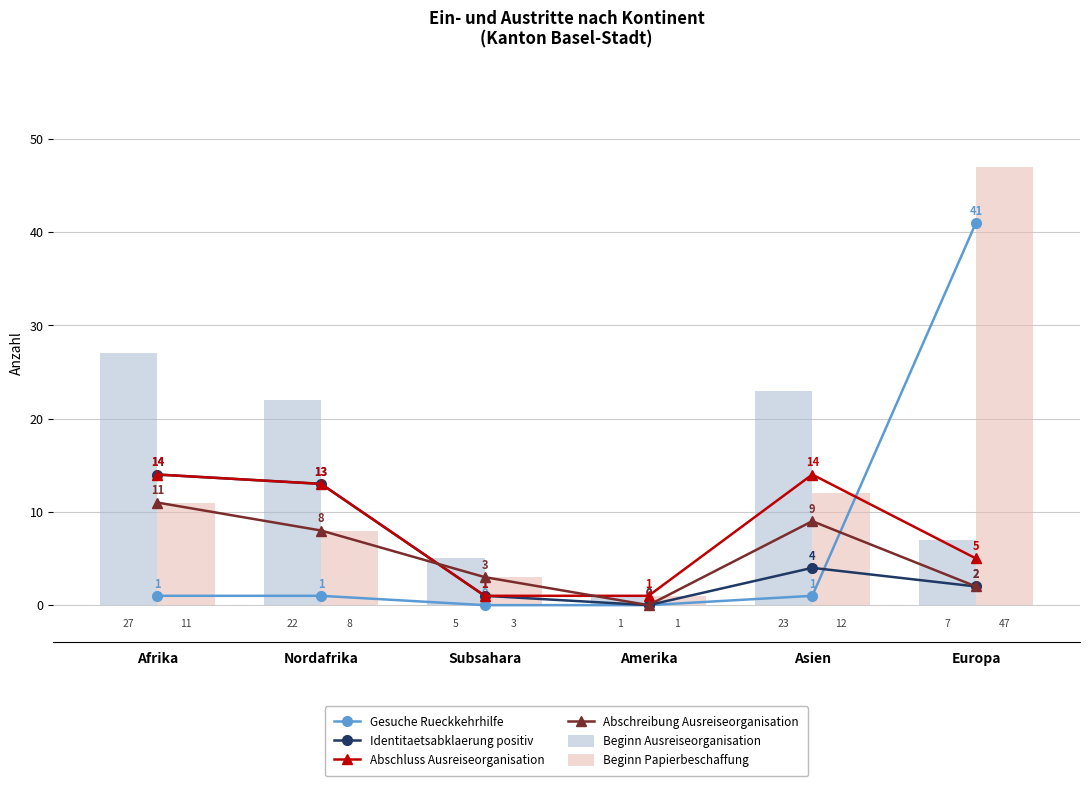

At which category is the sum across all series the highest?

Europa